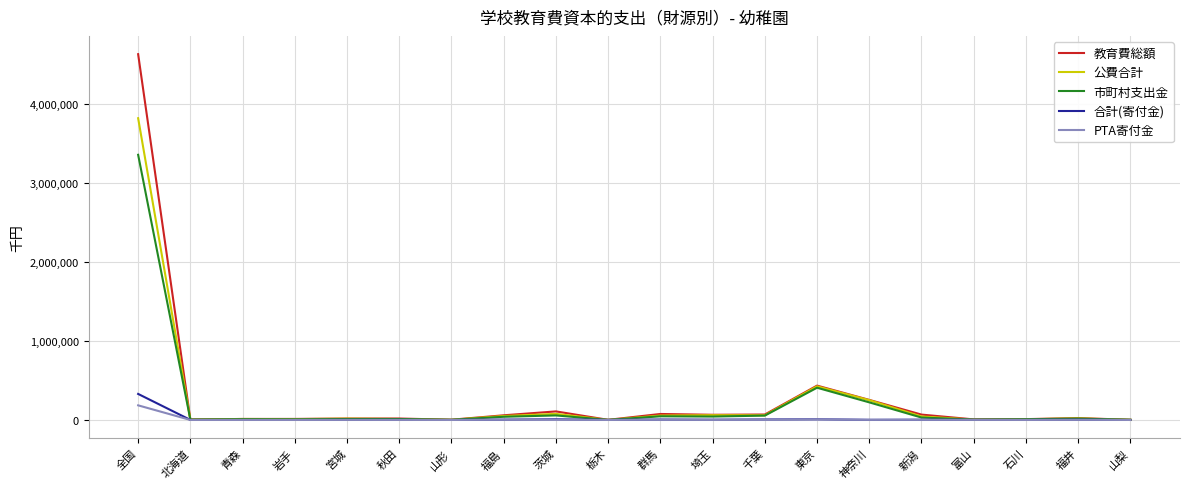

What is the sum of the 公費合計 values at 茨城 and 神奈川?

328193